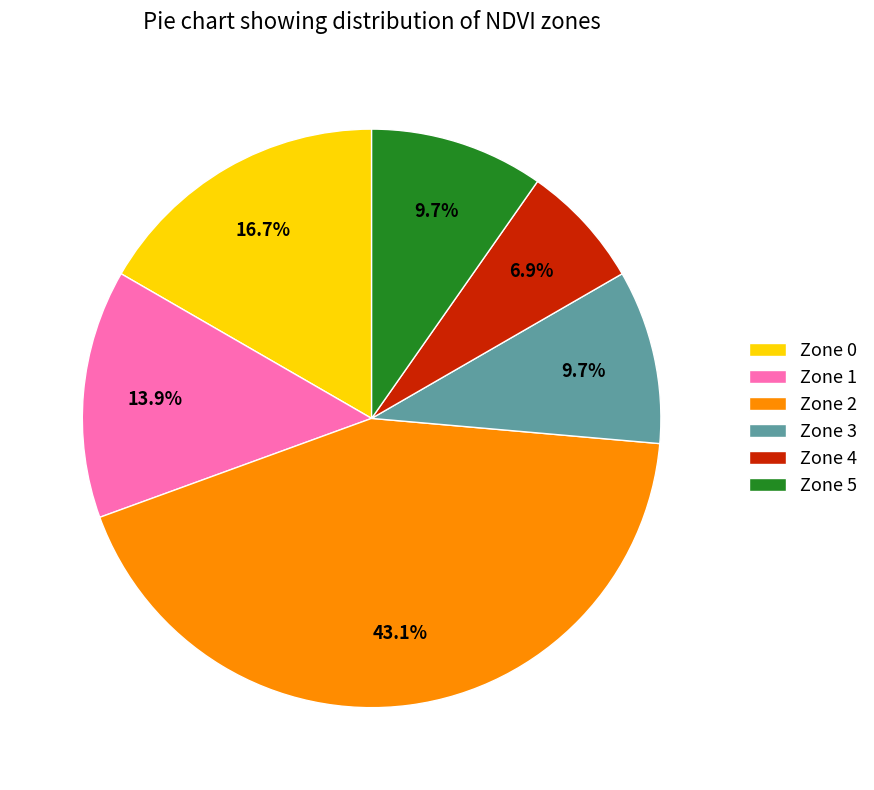

Between Zone 4 and Zone 3, which is larger?

Zone 3